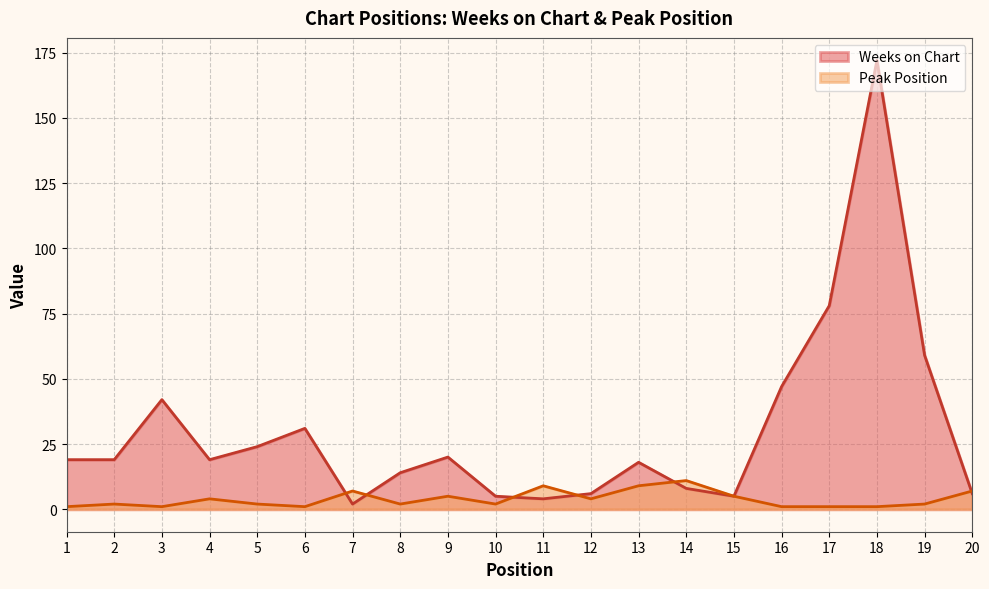

Which category has the highest value across all series?

18